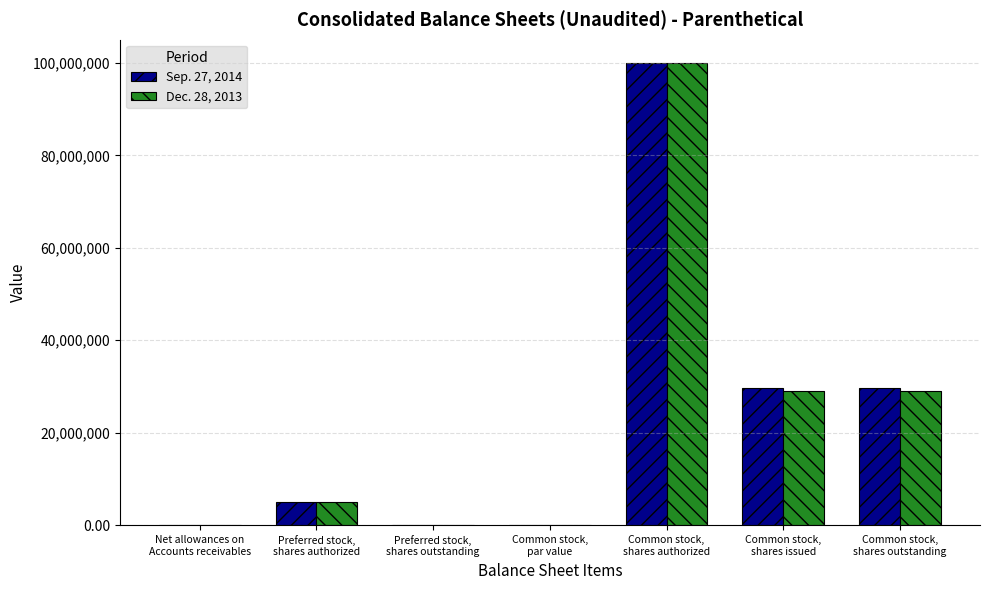

What is the sum of all Dec. 28, 2013 values?

162870573.0